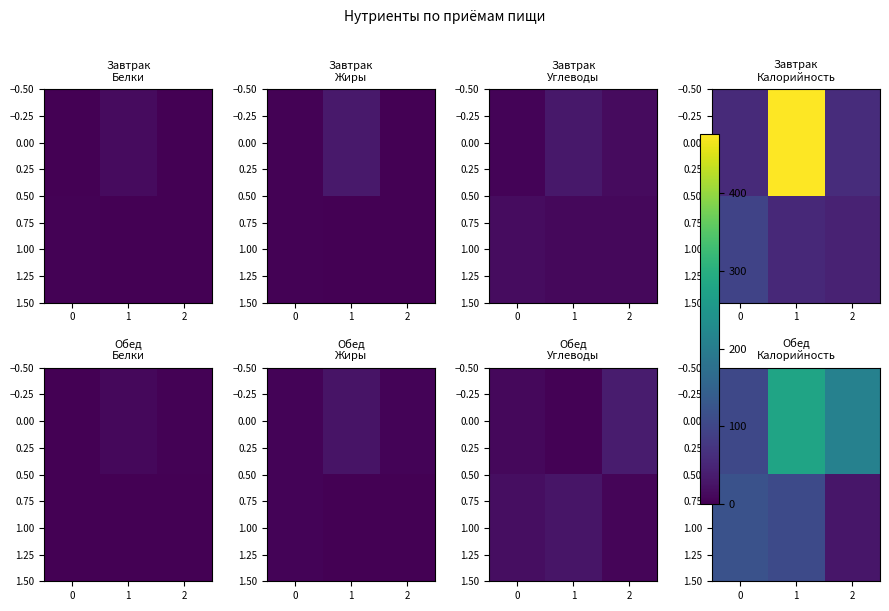

How many values in the 0.00 series exceed 210?

1